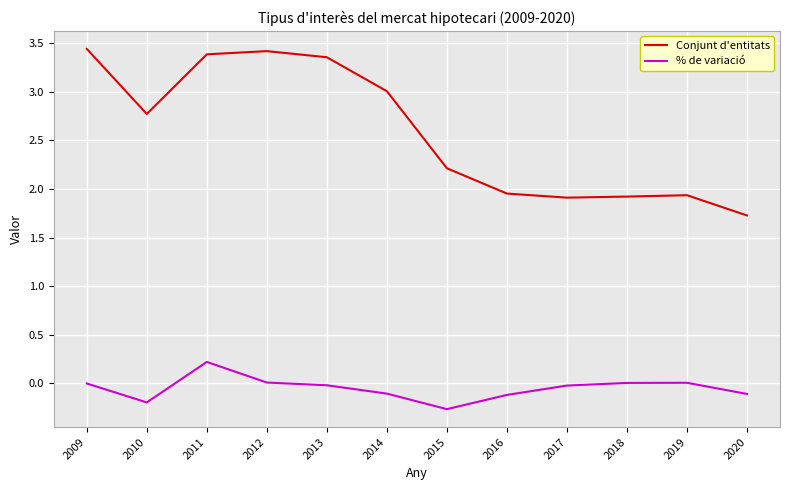

At which category does Conjunt d'entitats reach its first local peak?

2012